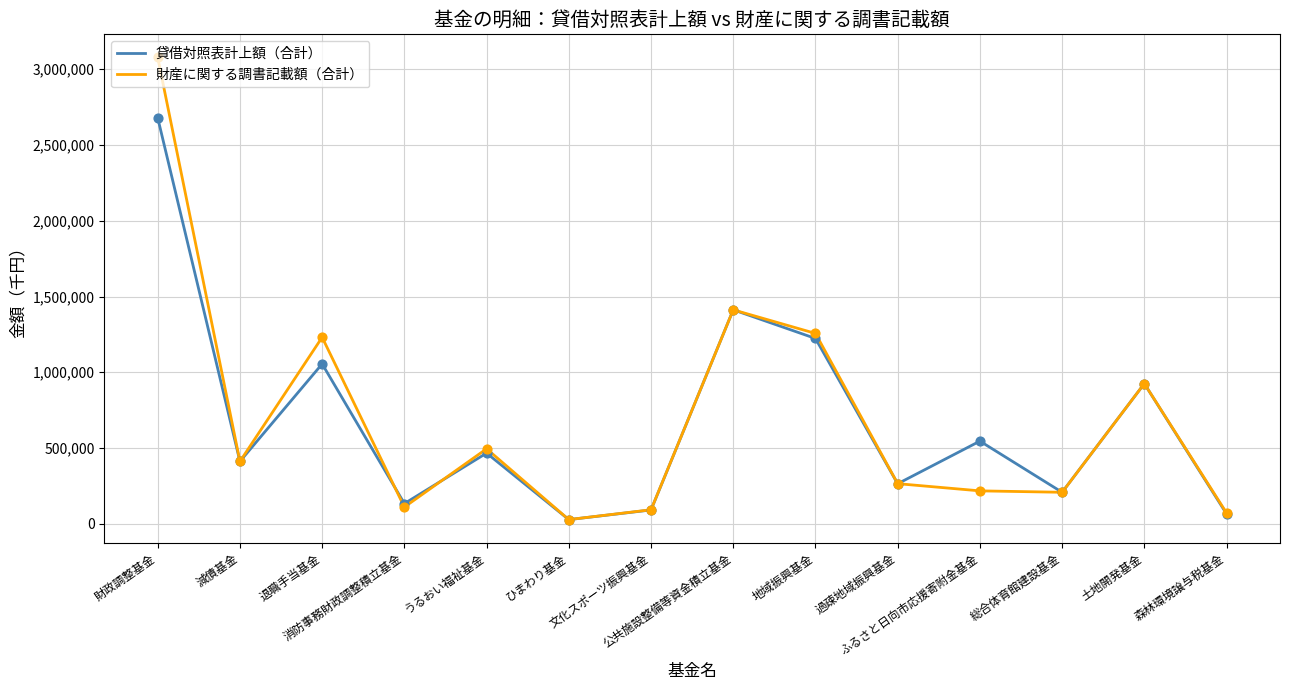

What are all the series names shown in the legend?

貸借対照表計上額（合計）, 財産に関する調書記載額（合計）